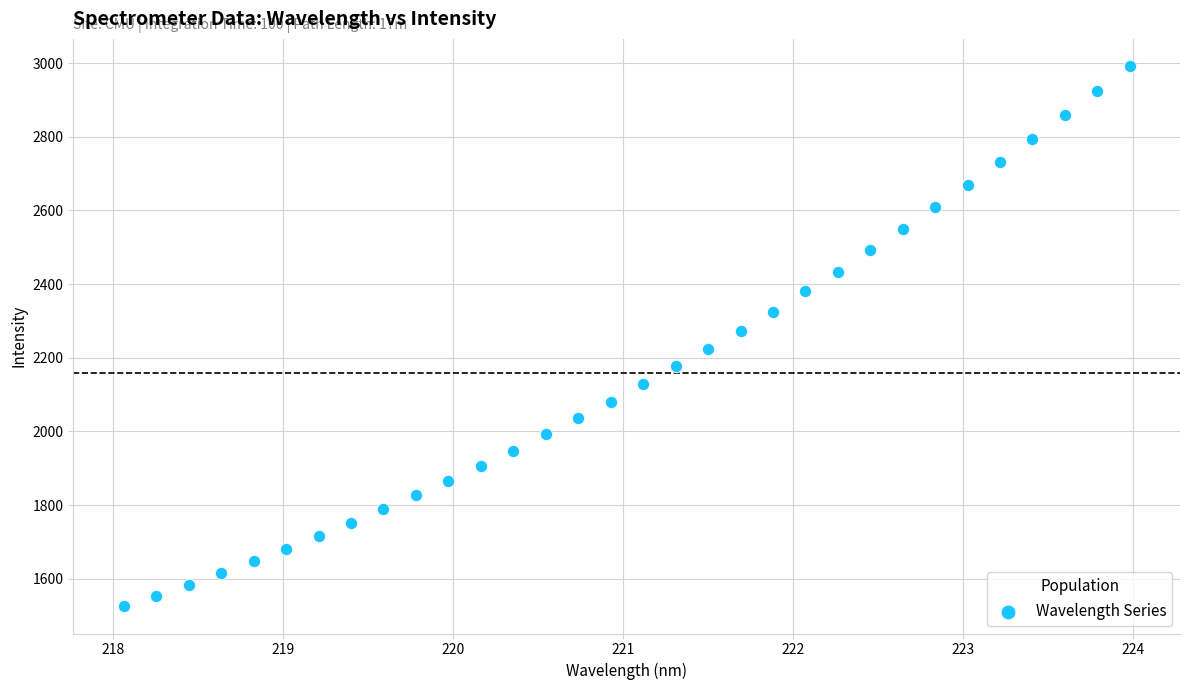

What is the range of Y values (max minus min)?

1467.7